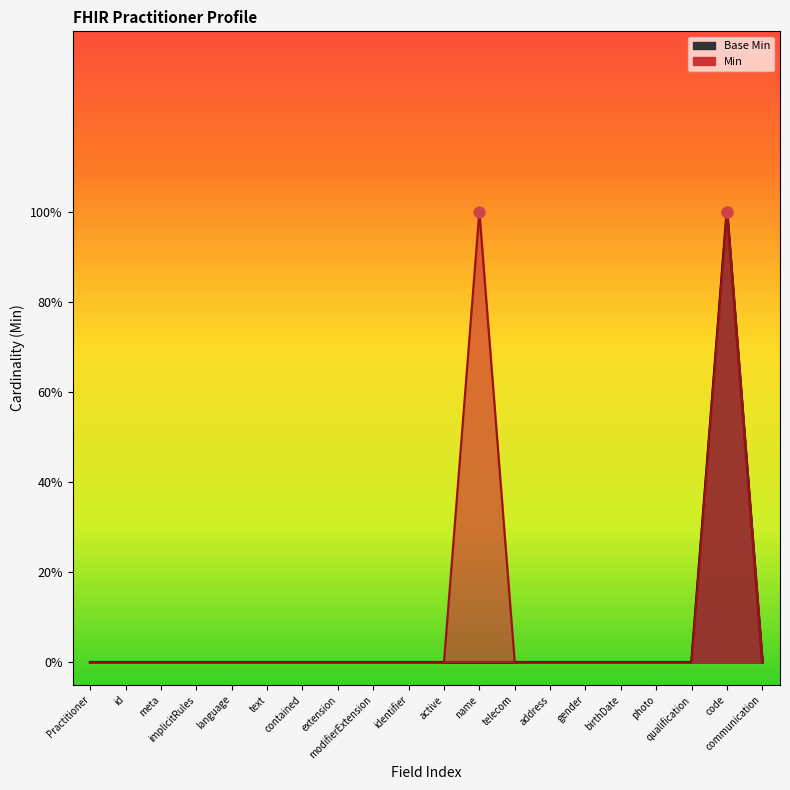

Which series reaches the minimum Y coordinate?

Base Min line